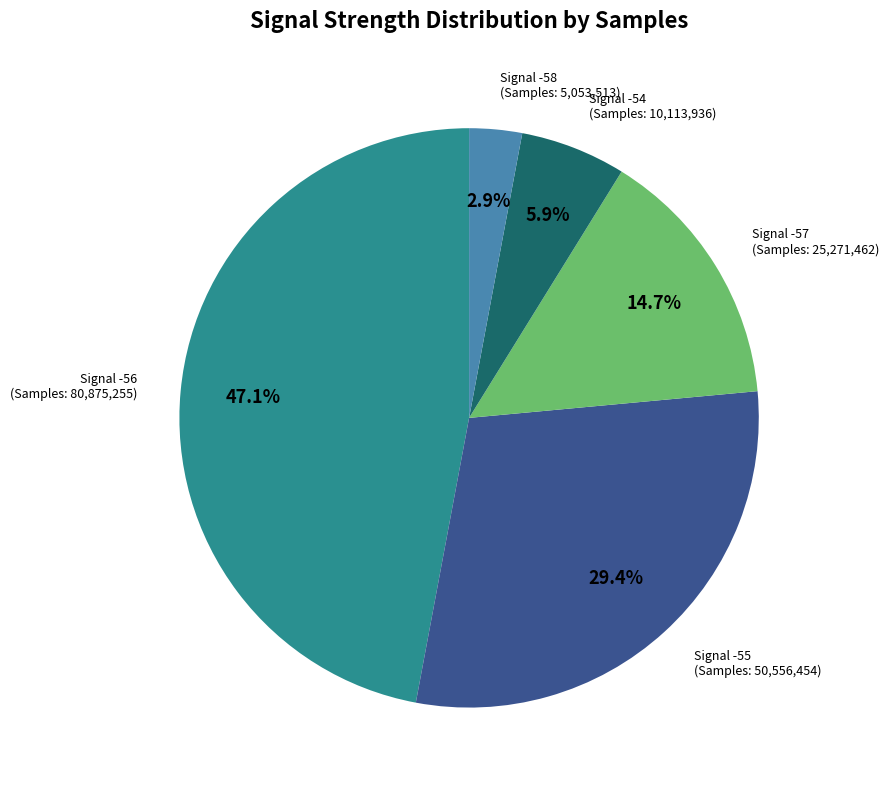

Is there a majority slice in this chart?

No